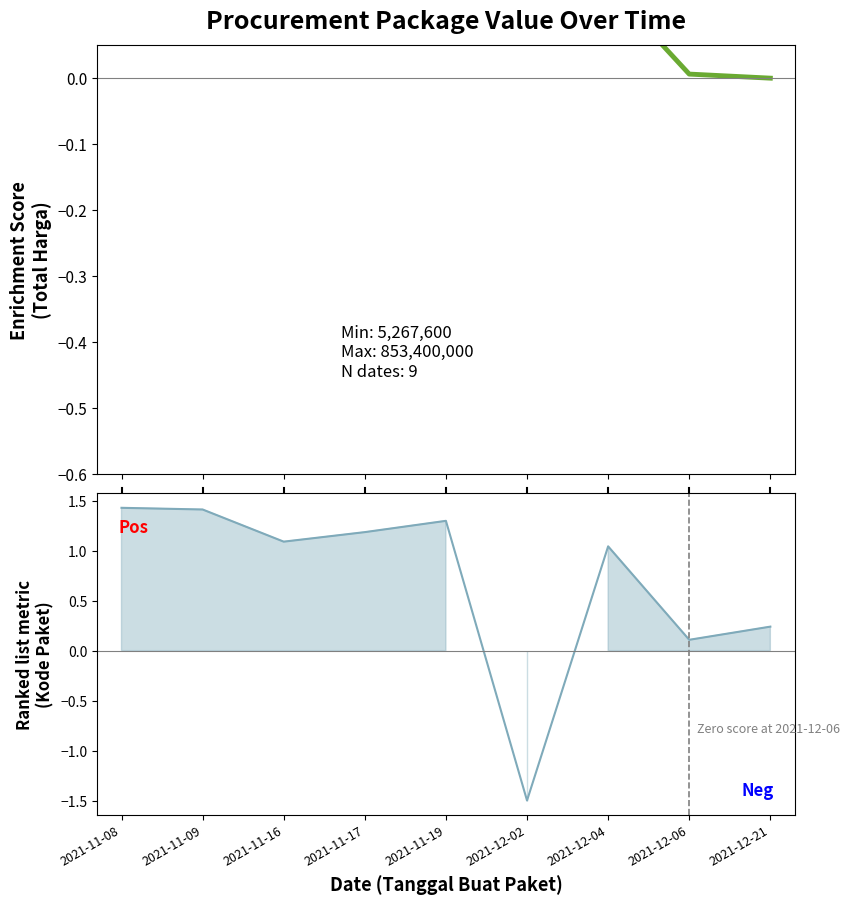

Is it true that the value at 2021-11-09 is 1.4?

True